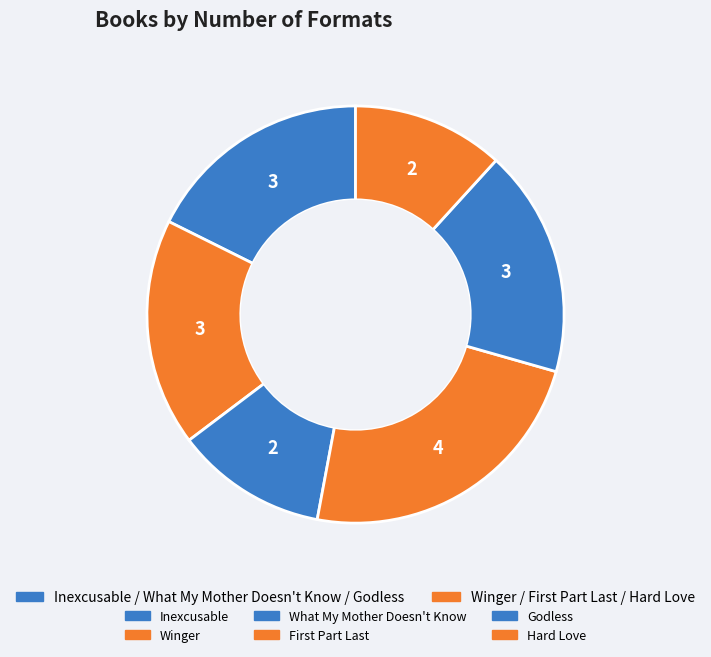

Count the number of slices in the pie.

6